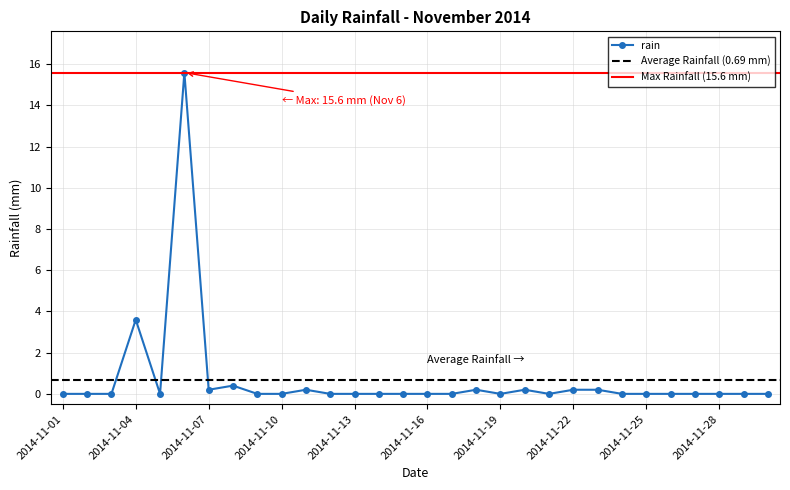

Does the chart display data point markers on the line(s)?

Yes